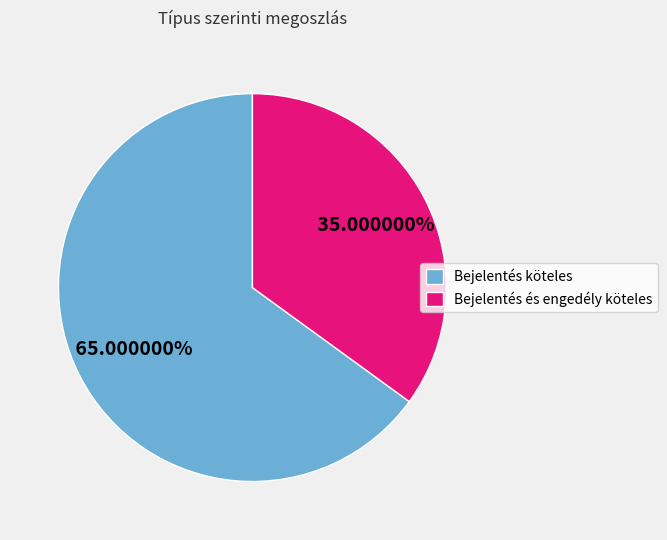

How many segments does this pie chart have?

2